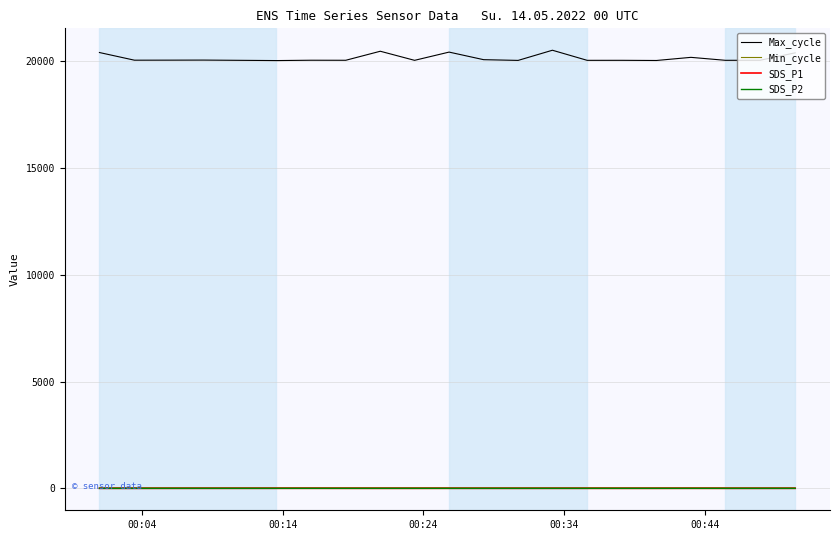

Which series has the widest spread of values?

Max_cycle